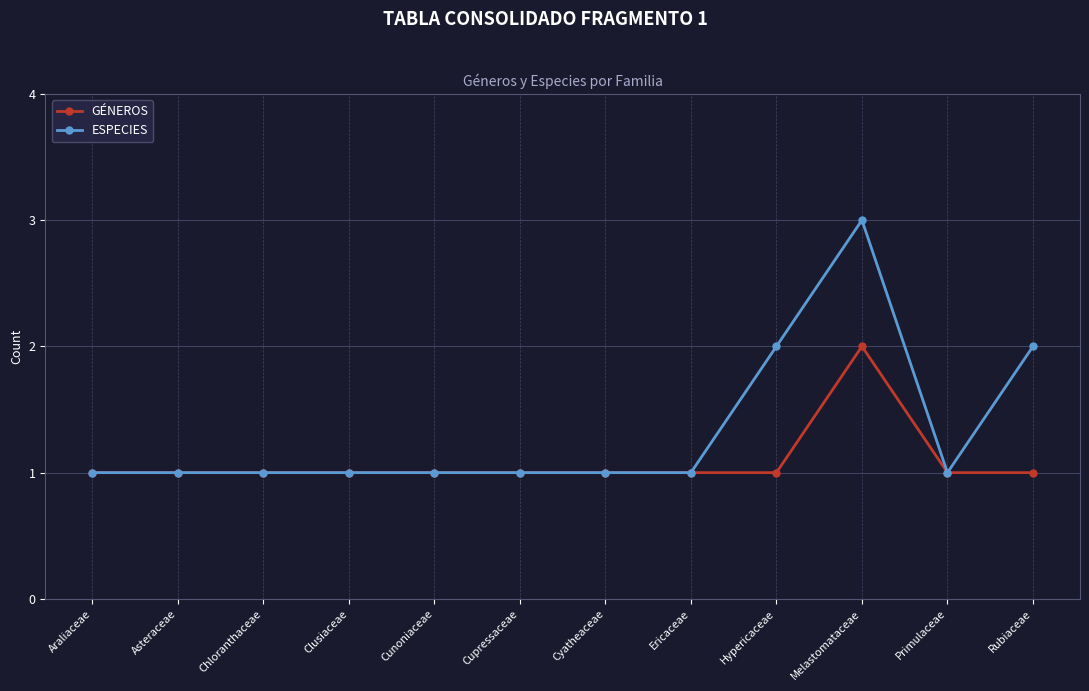

Reading left to right, transcribe all the data shown in this chart.

GÉNEROS: Araliaceae=1	Asteraceae=1	Chloranthaceae=1	Clusiaceae=1	Cunoniaceae=1	Cupressaceae=1	Cyatheaceae=1	Ericaceae=1	Hypericaceae=1	Melastomataceae=2	Primulaceae=1	Rubiaceae=1
ESPECIES: Araliaceae=1	Asteraceae=1	Chloranthaceae=1	Clusiaceae=1	Cunoniaceae=1	Cupressaceae=1	Cyatheaceae=1	Ericaceae=1	Hypericaceae=2	Melastomataceae=3	Primulaceae=1	Rubiaceae=2